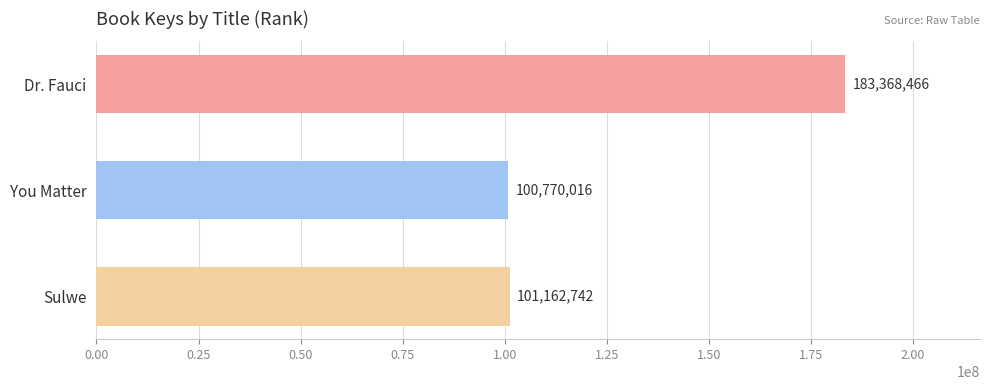

Between Dr. Fauci and You Matter, which is larger?

Dr. Fauci